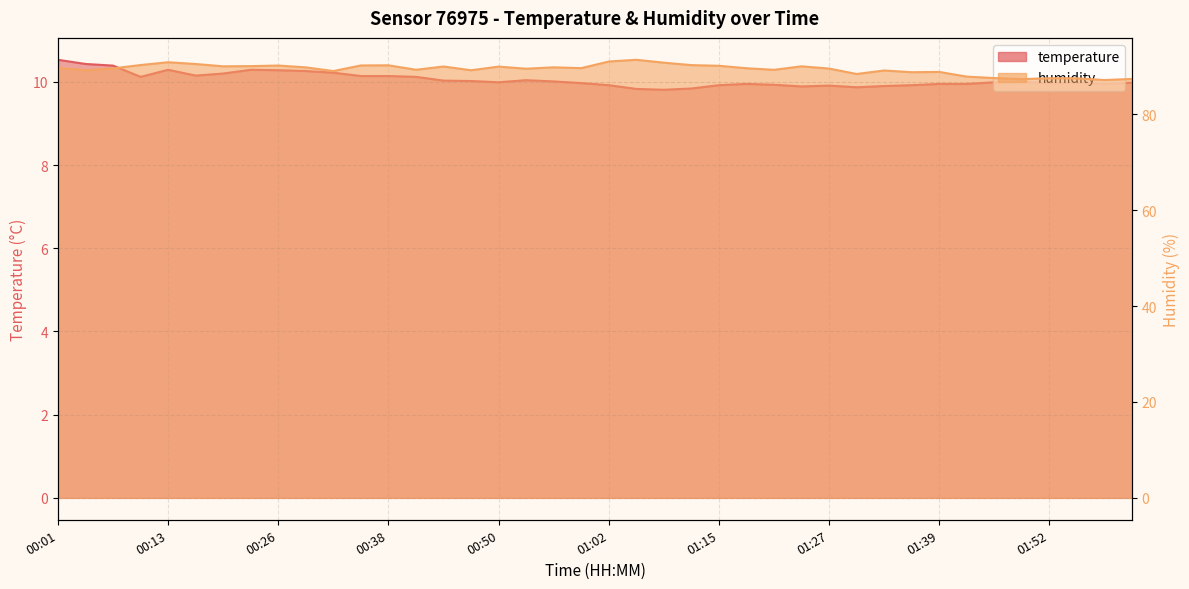

Which category has the highest value in the humidity series?

01:06